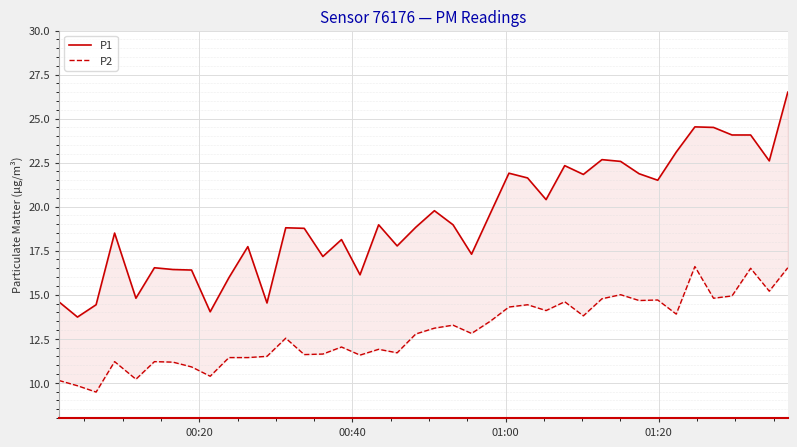

True or false: P2 has more than 1 interior local peaks.

True